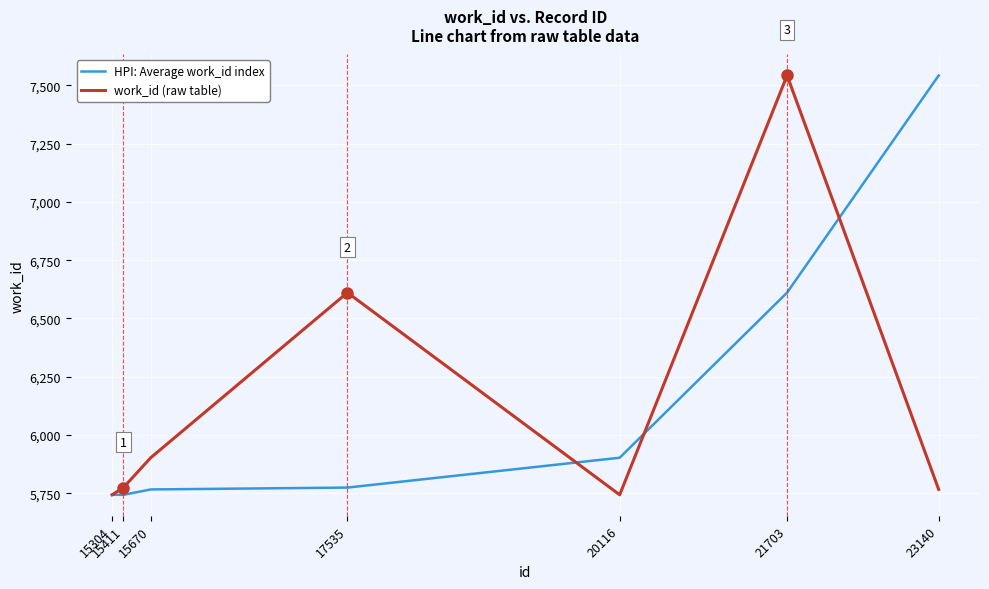

Is this an area chart (filled region under the line)?

No